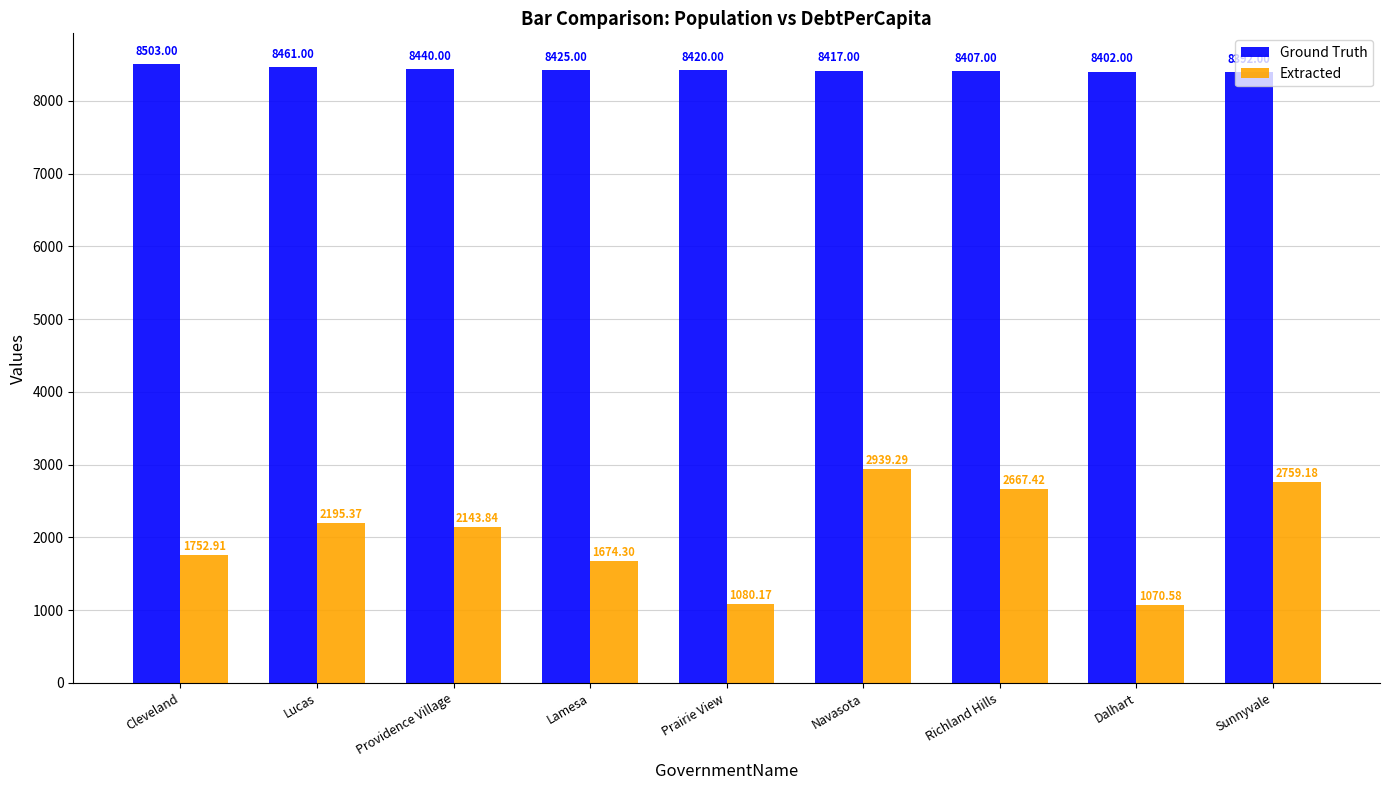

Read the Extracted value at Prairie View.

1080.2